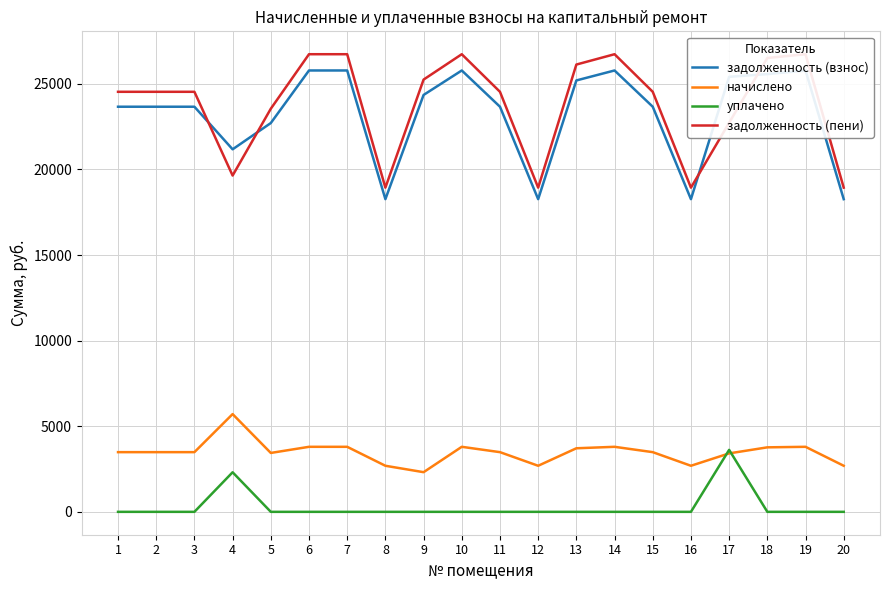

How many lines are shown in the chart?

4